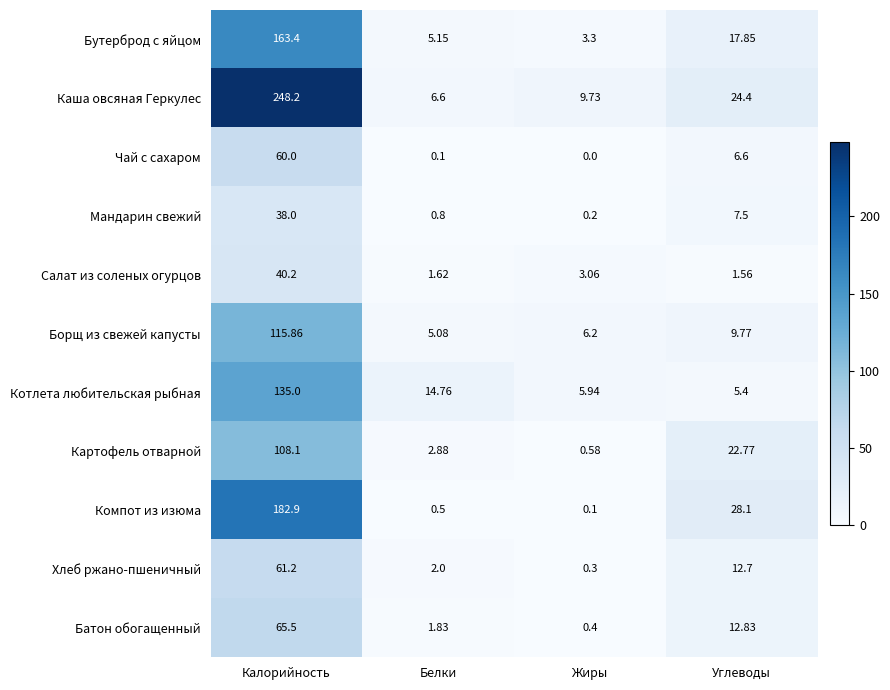

Count the number of categories in the chart.

4